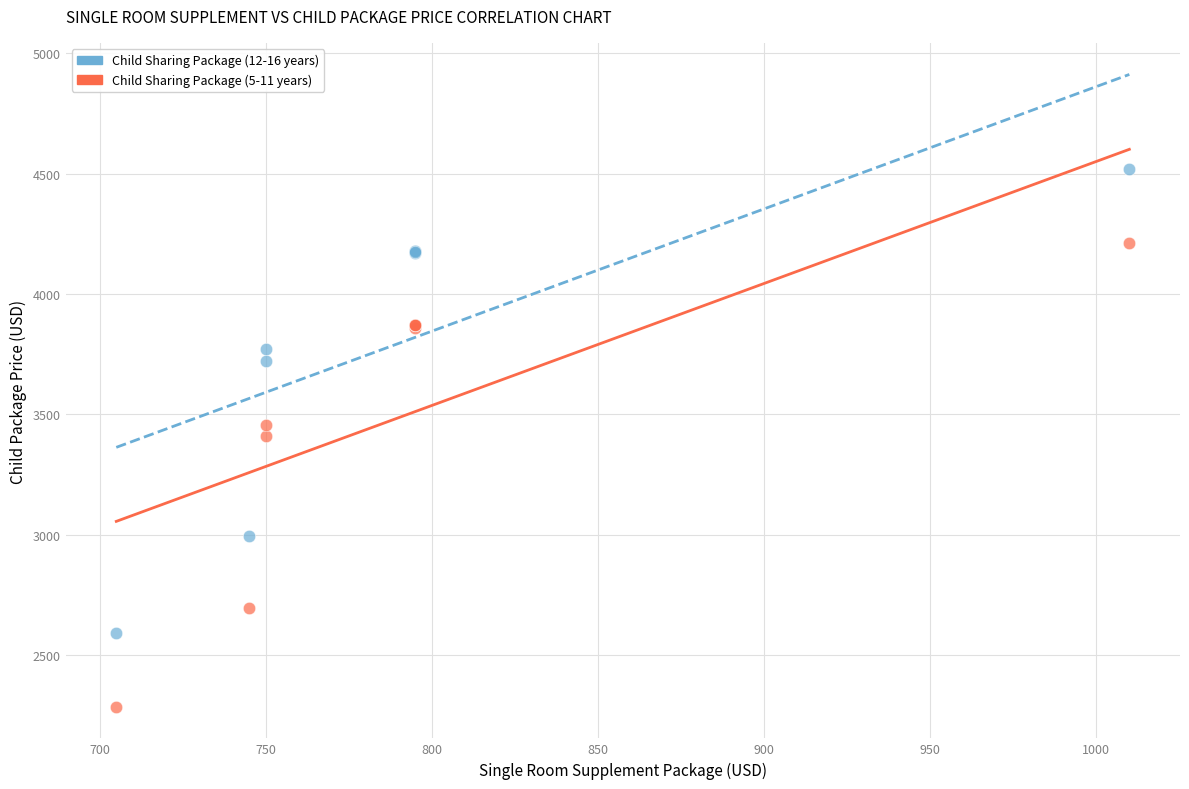

What is the X range (max minus min) for the scatter plot?

305